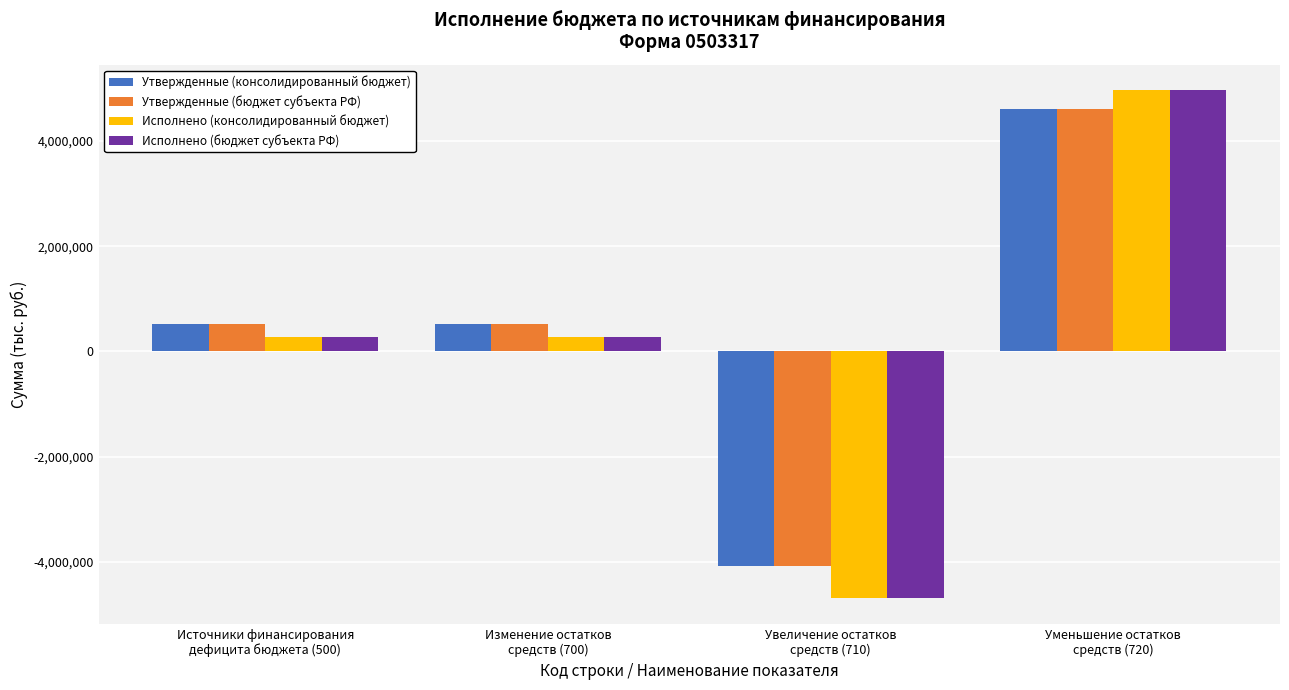

Is it true that Утвержденные (консолидированный бюджет) equals 524787.0 at Изменение остатков
средств (700)?

True